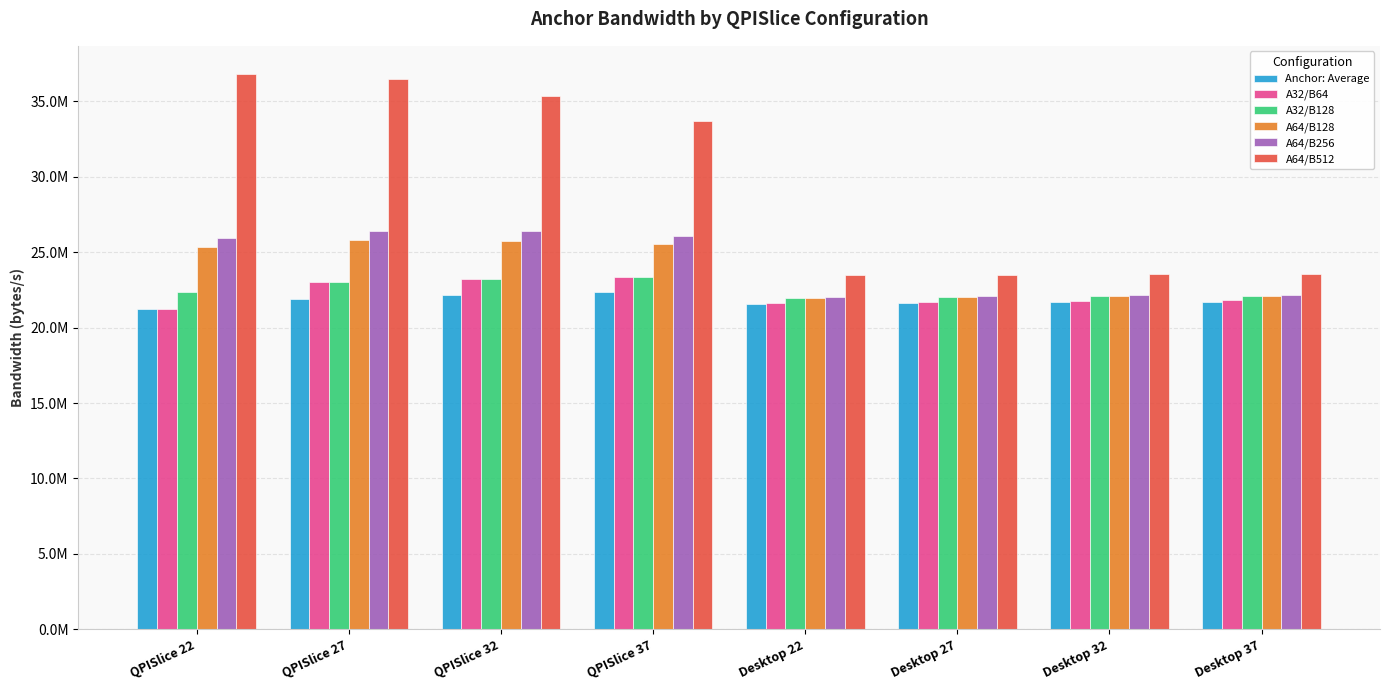

What are all the series names shown in the legend?

Anchor: Average, A32/B64, A32/B128, A64/B128, A64/B256, A64/B512